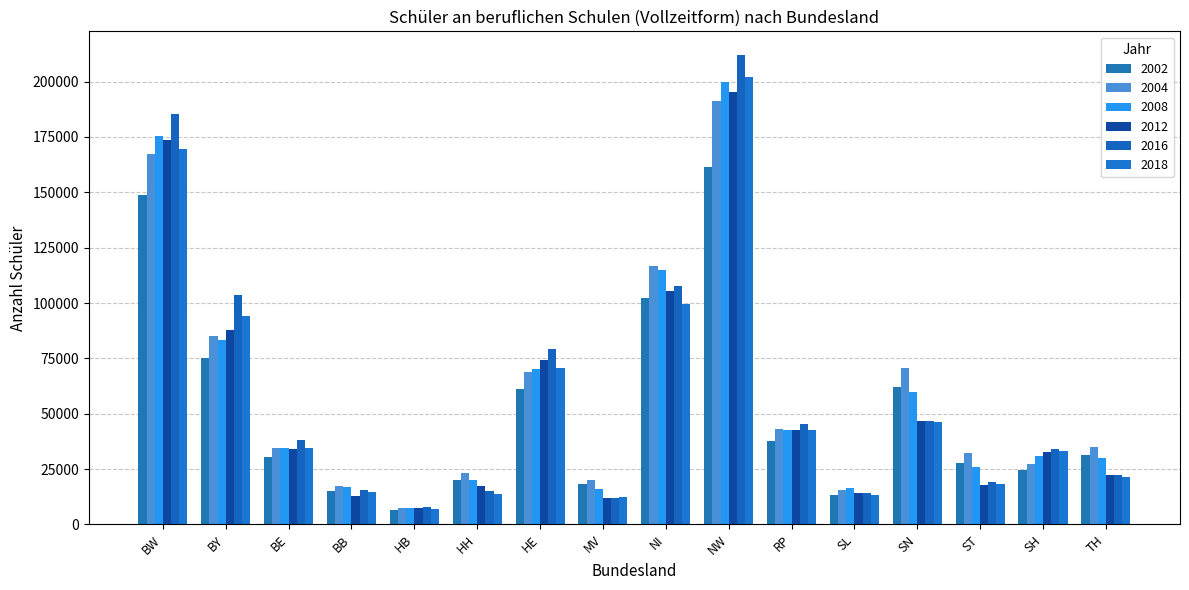

Count the number of data series in this chart.

6